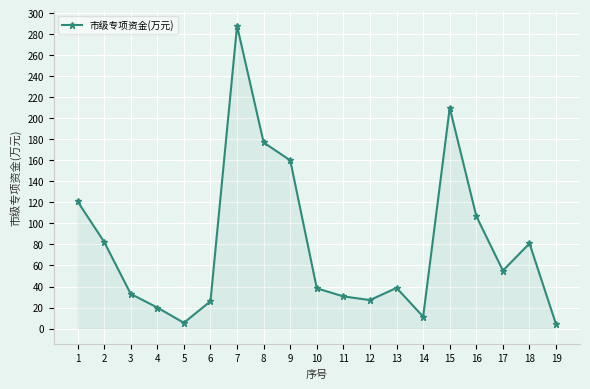

What is the value of the 3rd point from the left?

33.0